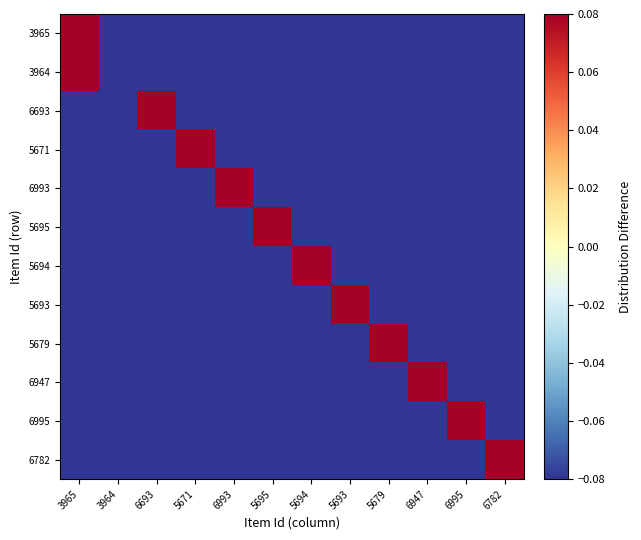

Which has a higher value, 6993 or 6782?

6993